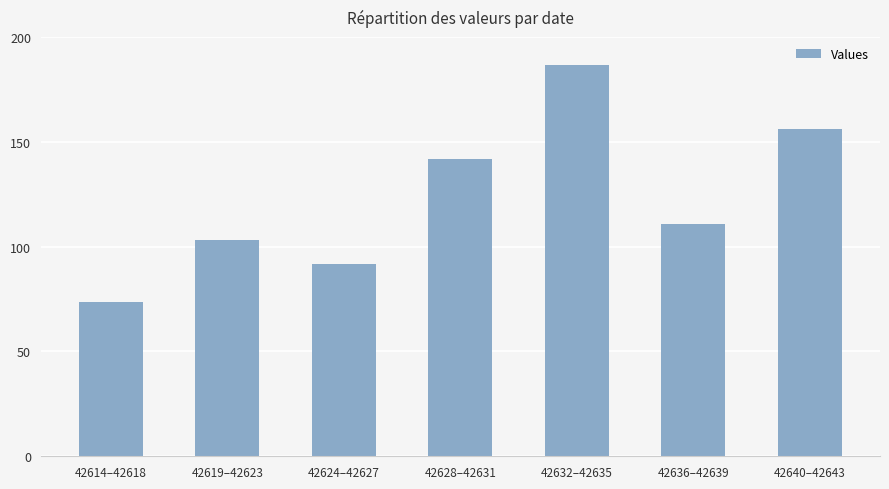

Are the bars horizontal?

No